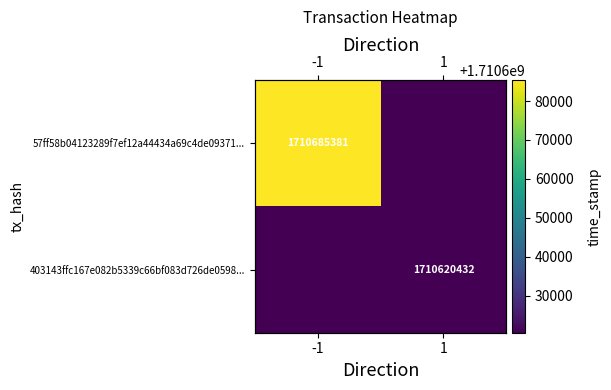

Where is 57ff58b04123289f7ef12a44434a69c4de09371... nearest to the value 1710685381?

-1